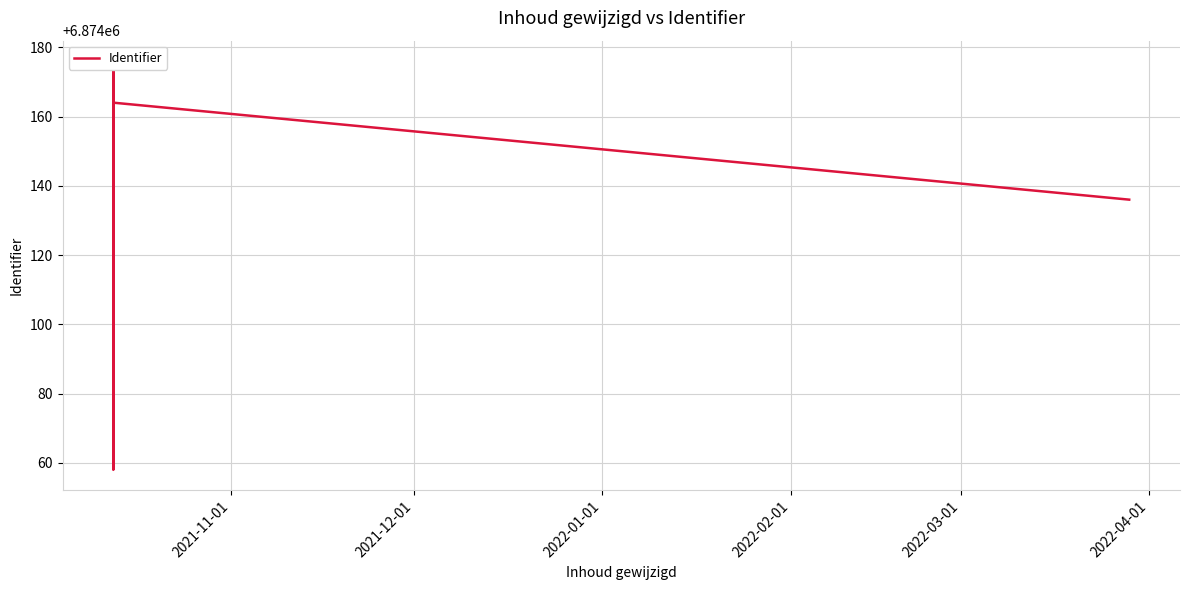

What is the difference between the maximum and minimum values?

118